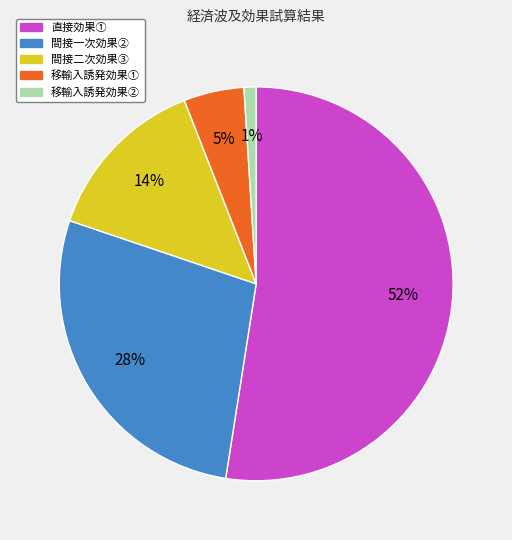

To the nearest percent, what percentage of the pie is 移輸入誘発効果②?

1%